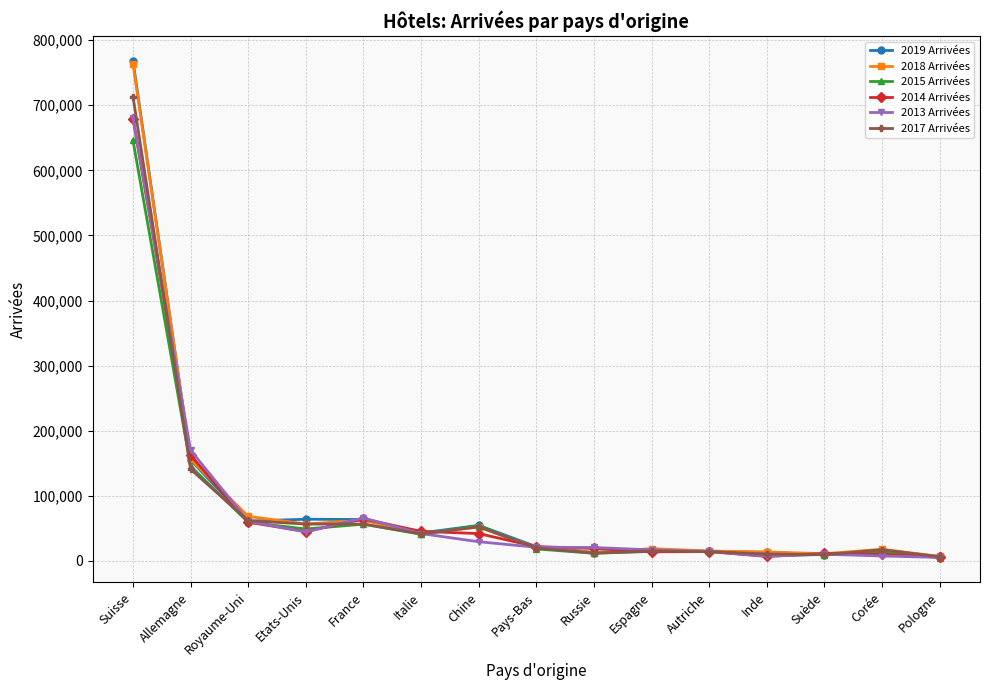

How many data points in 2013 Arrivées are less than 20966?

7